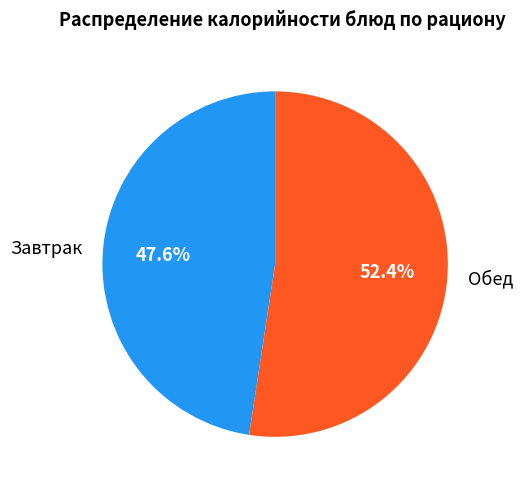

Rank the categories by value from highest to lowest.

Обед, Завтрак